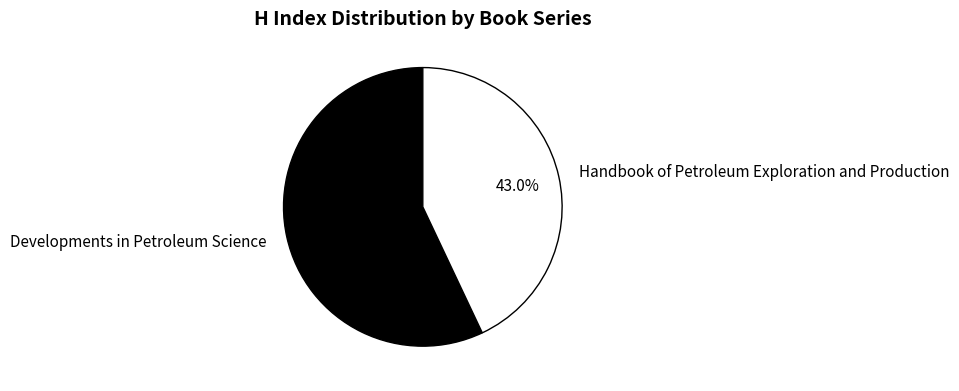

To the nearest percent, what is the combined percentage of Handbook of Petroleum Exploration and Production and Developments in Petroleum Science?

100%